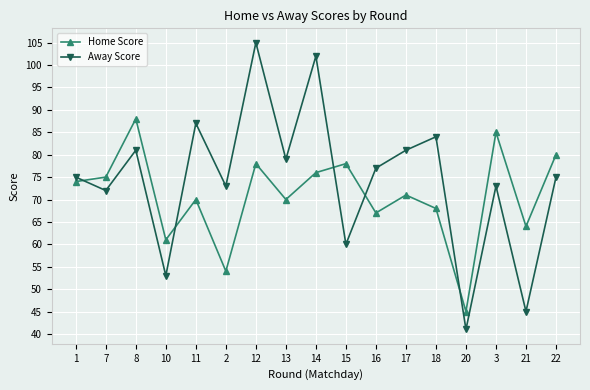

What is the difference between the Home Score values at 20 and 18?

23